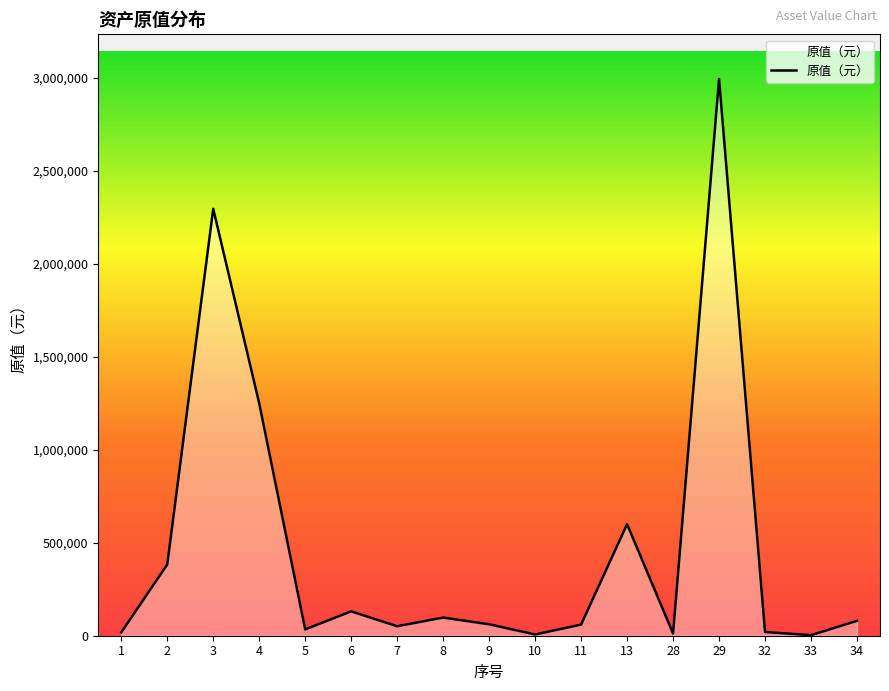

What is the greatest value displayed?

2995200